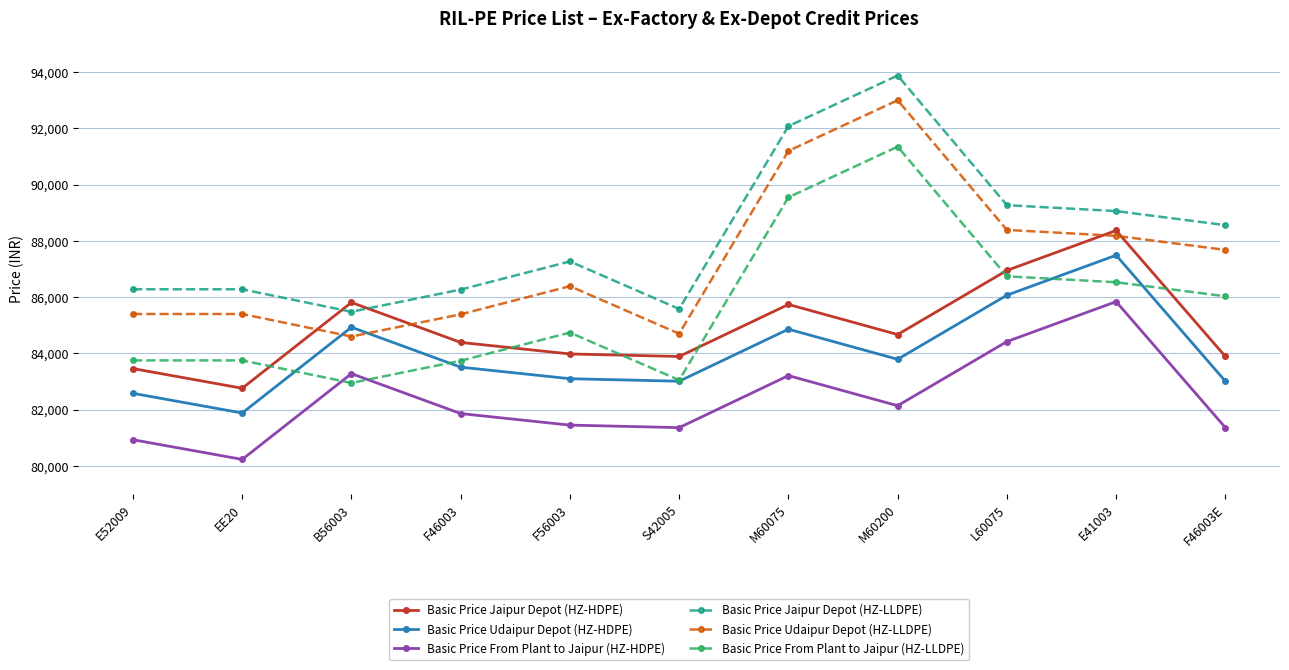

Which category has the lowest value in the Basic Price Jaipur Depot (HZ-HDPE) series?

EE20